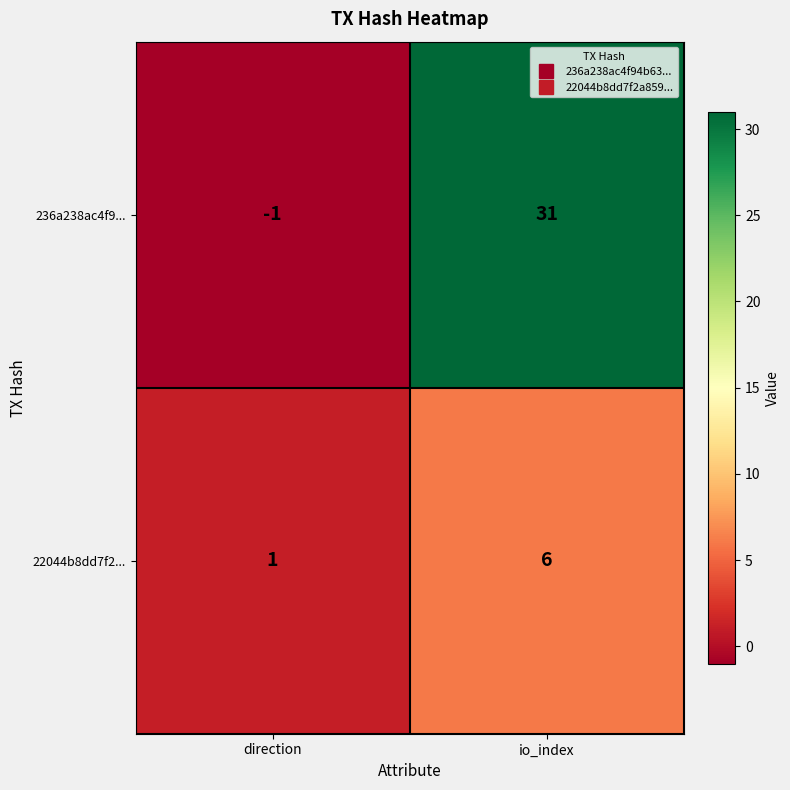

What is the difference between the maximum and minimum values in the 22044b8dd7f2... series?

5